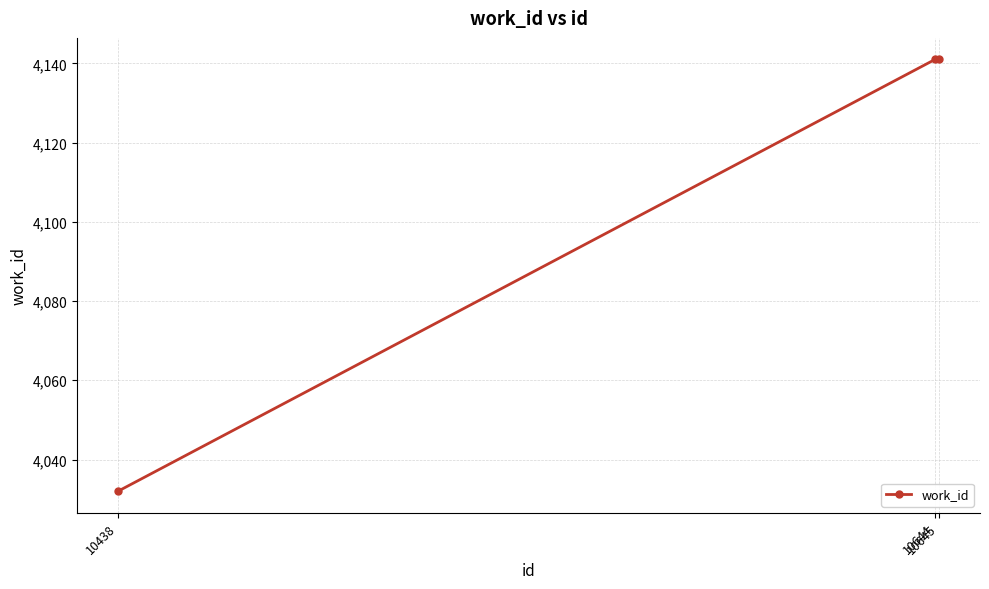

What is the value of the 2nd point from the left?

4141